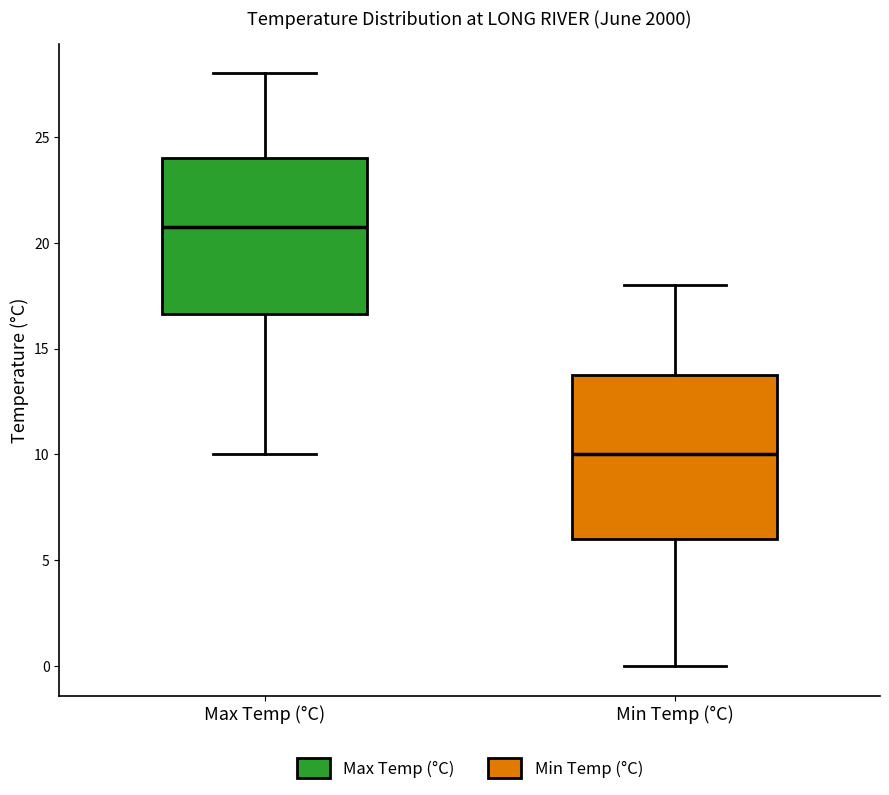

Where does the lower whisker of the box for Max Temp (°C) end on the y-axis? The values are not printed on the chart, so give them approximately, as read against the axis.

10.0